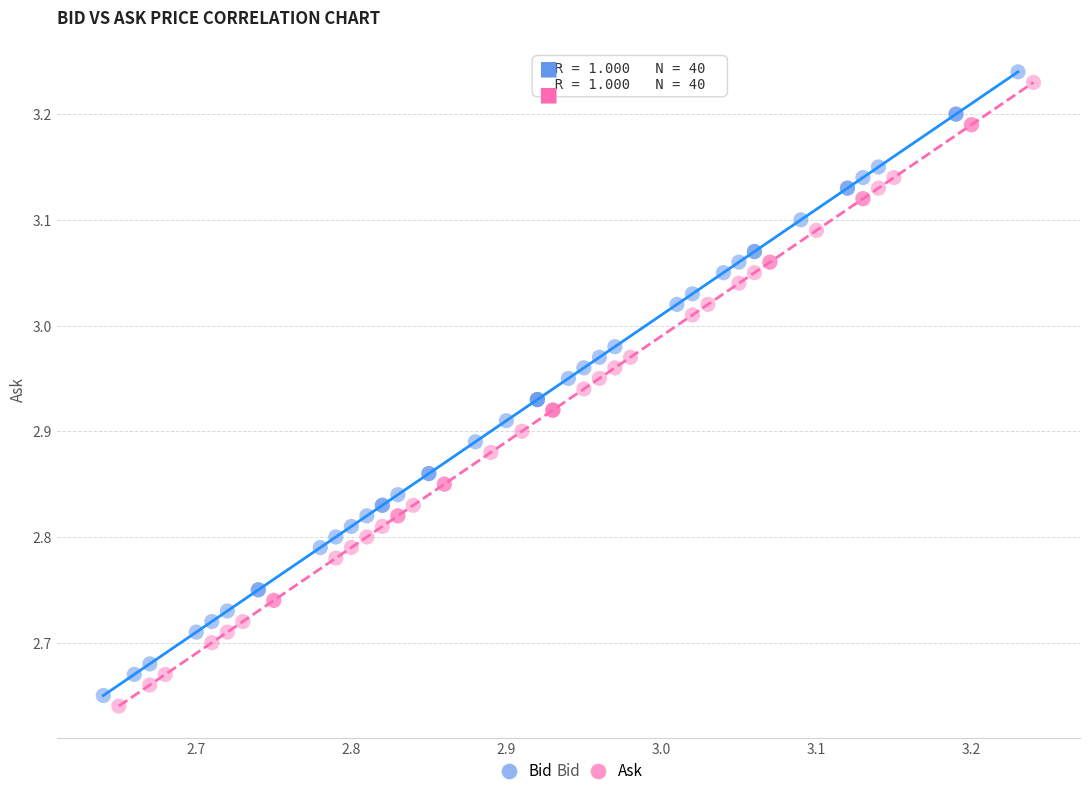

Which series reaches the maximum Y coordinate?

Bid